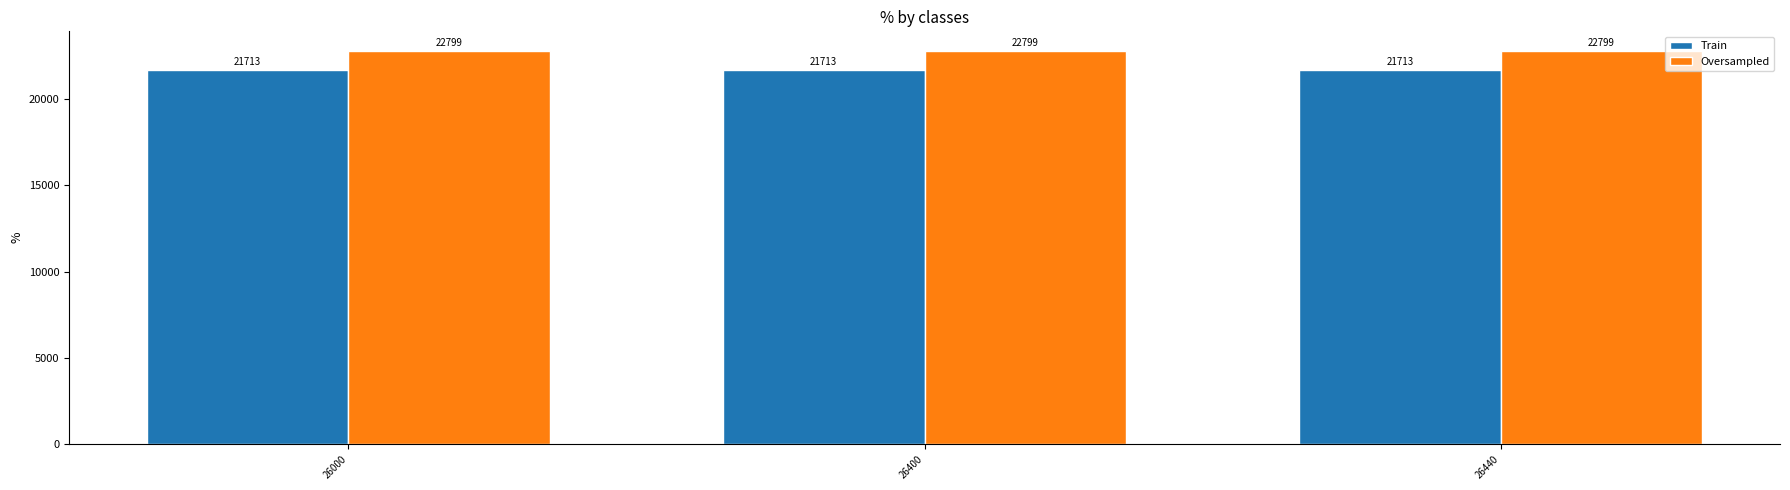

The Train series shows 21713.9 at 26440. True or false?

True